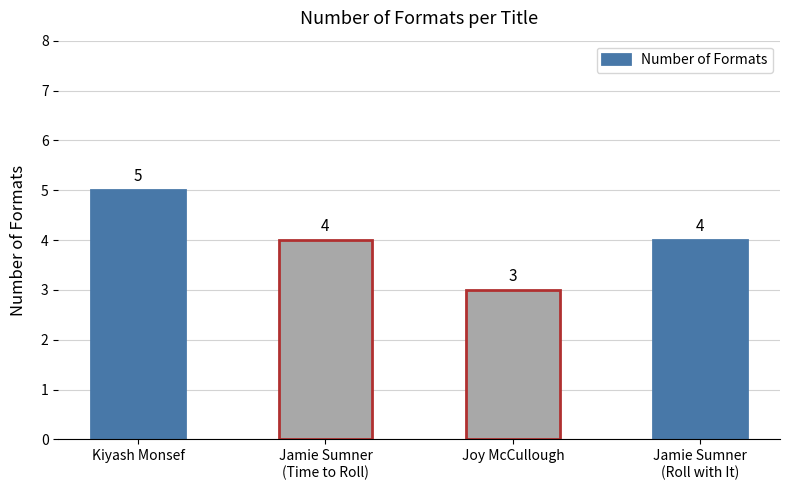

Reading right to left, what are all the values shown in this chart?

4	3	4	5